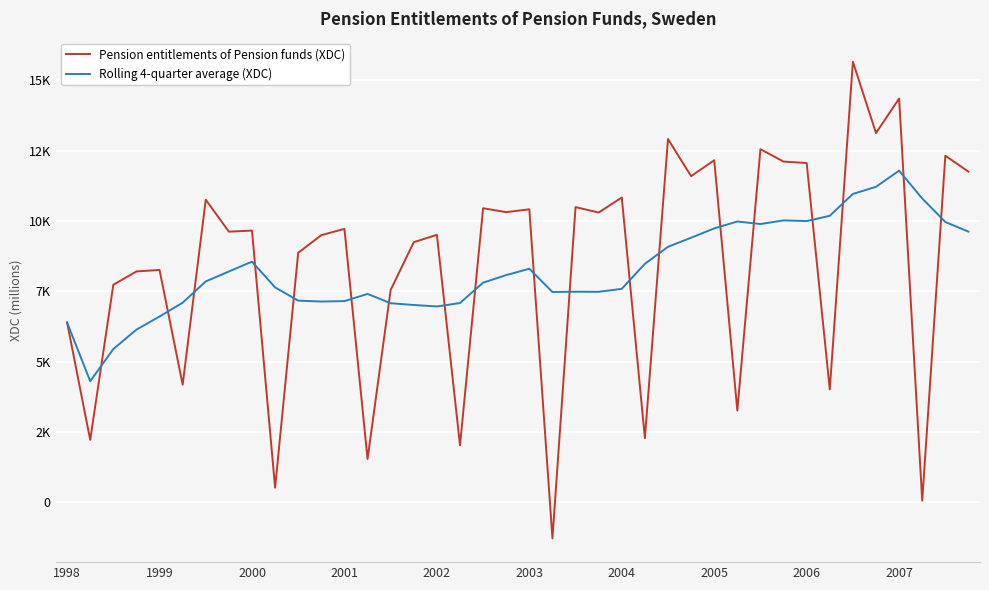

What is the value of the Pension entitlements of Pension funds (XDC) point at the 12th from the left?

9495.0